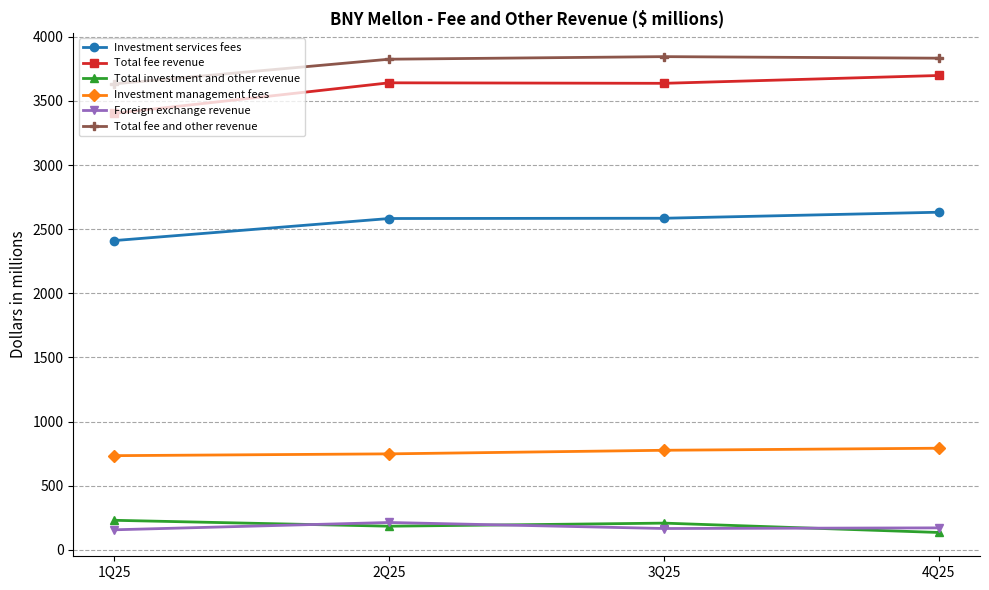

Is the value of Investment management fees at 3Q25 greater than the value of Foreign exchange revenue at 2Q25?

Yes